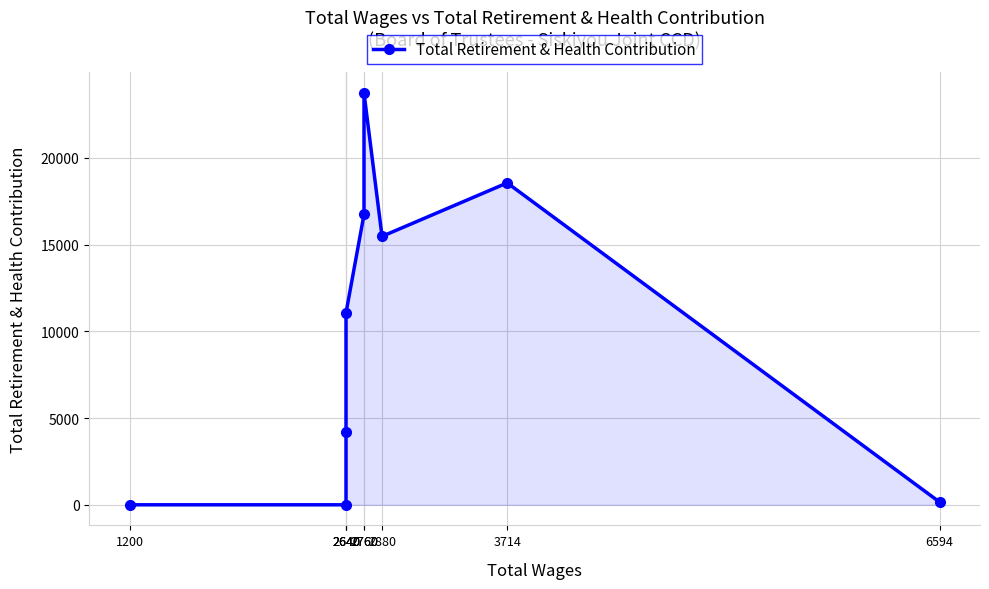

What is the average value?

9993